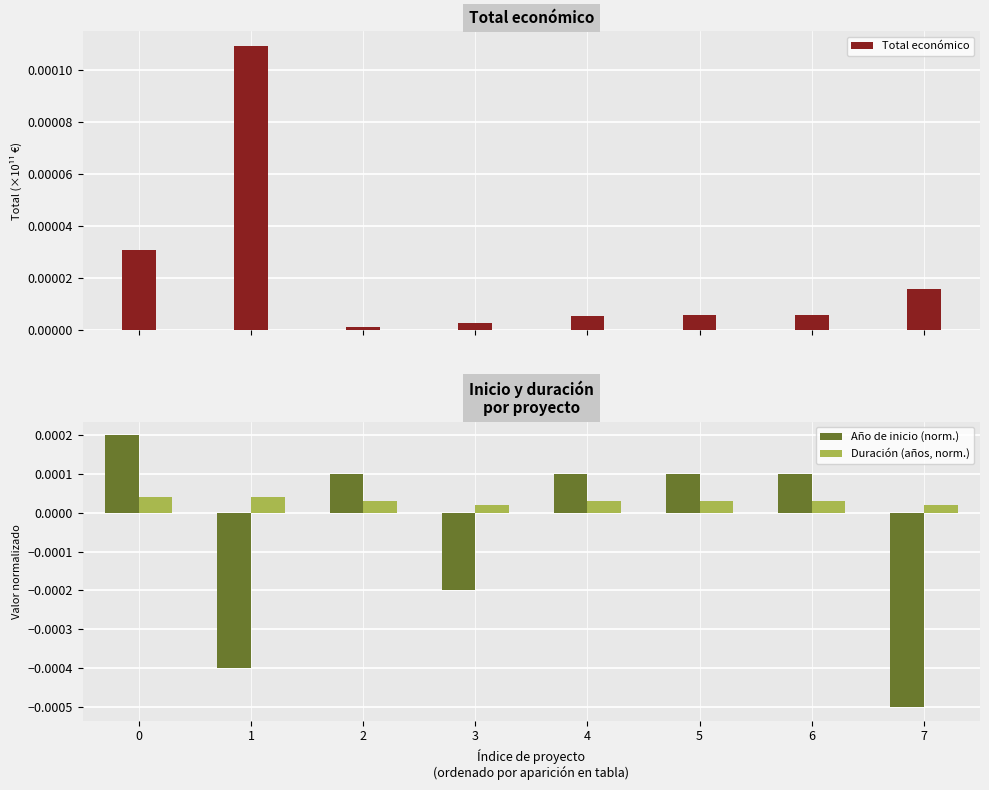

List the series in order of their peak value, lowest first.

Duración (años, norm.), Total económico, Año de inicio (norm.)